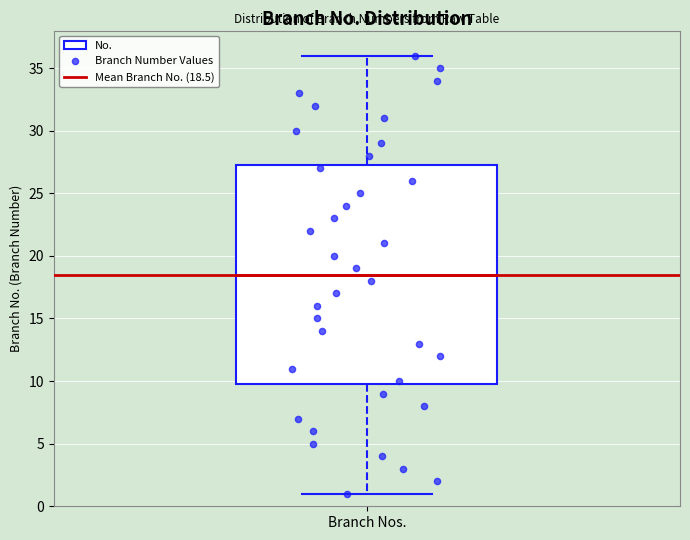

Transcribe this box plot: give where the median line is, the range the box spans, and where the two whiskers end, as read against the y-axis. The values are not printed on the chart, so give them approximately, as read against the axis.

median 18.5, box 10.0 to 27.5, whiskers 1.0 to 36.0